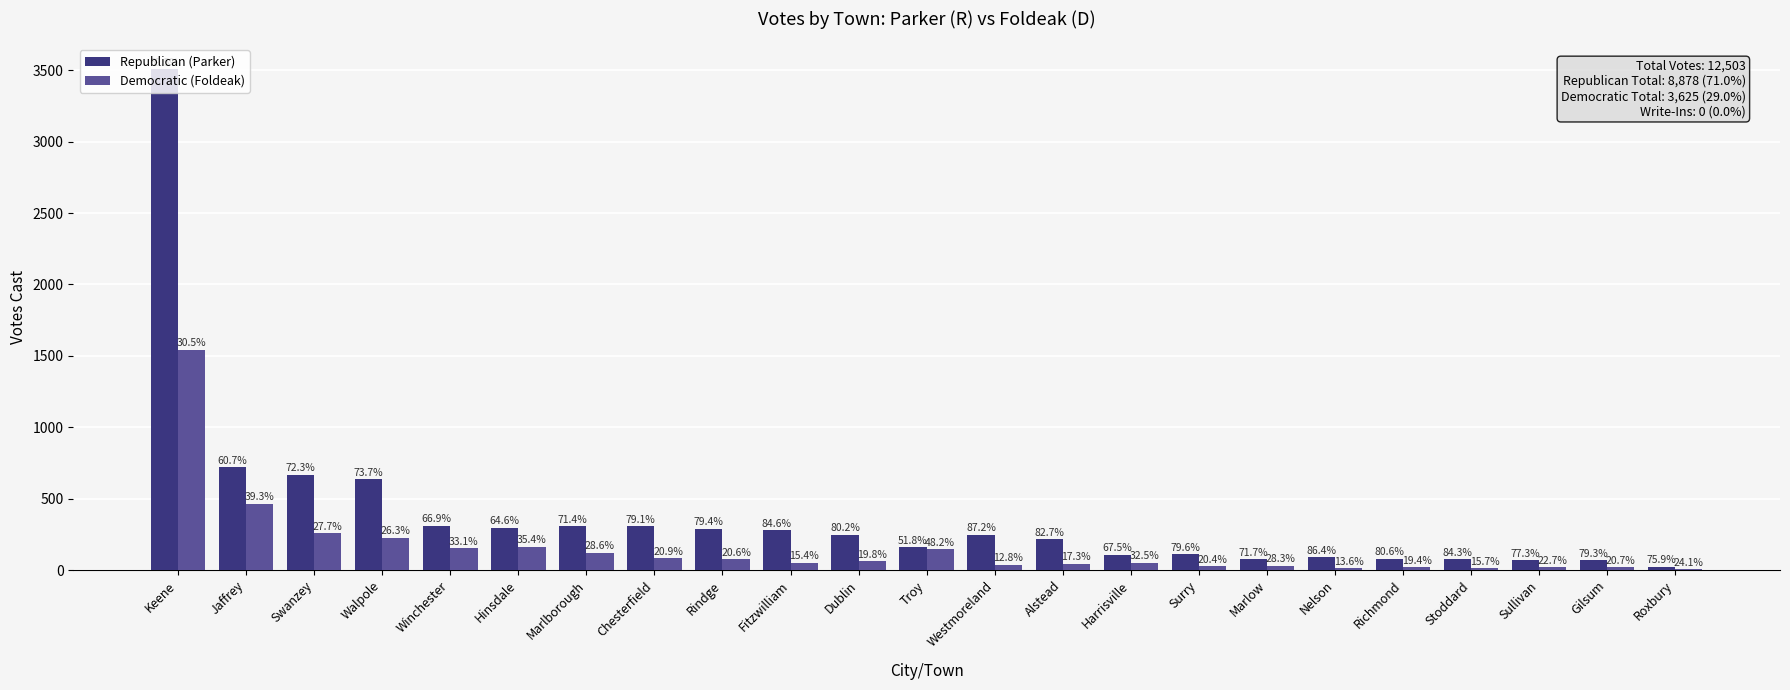

What is the value of the Republican (Parker) bar at the 3rd from the left?

668